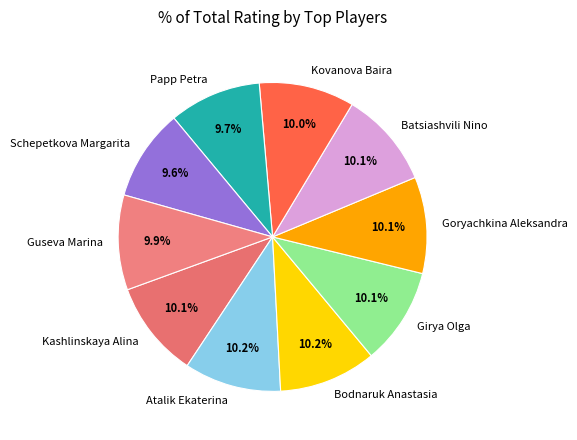

How much of the chart is everything except Kovanova Baira?

90.0%